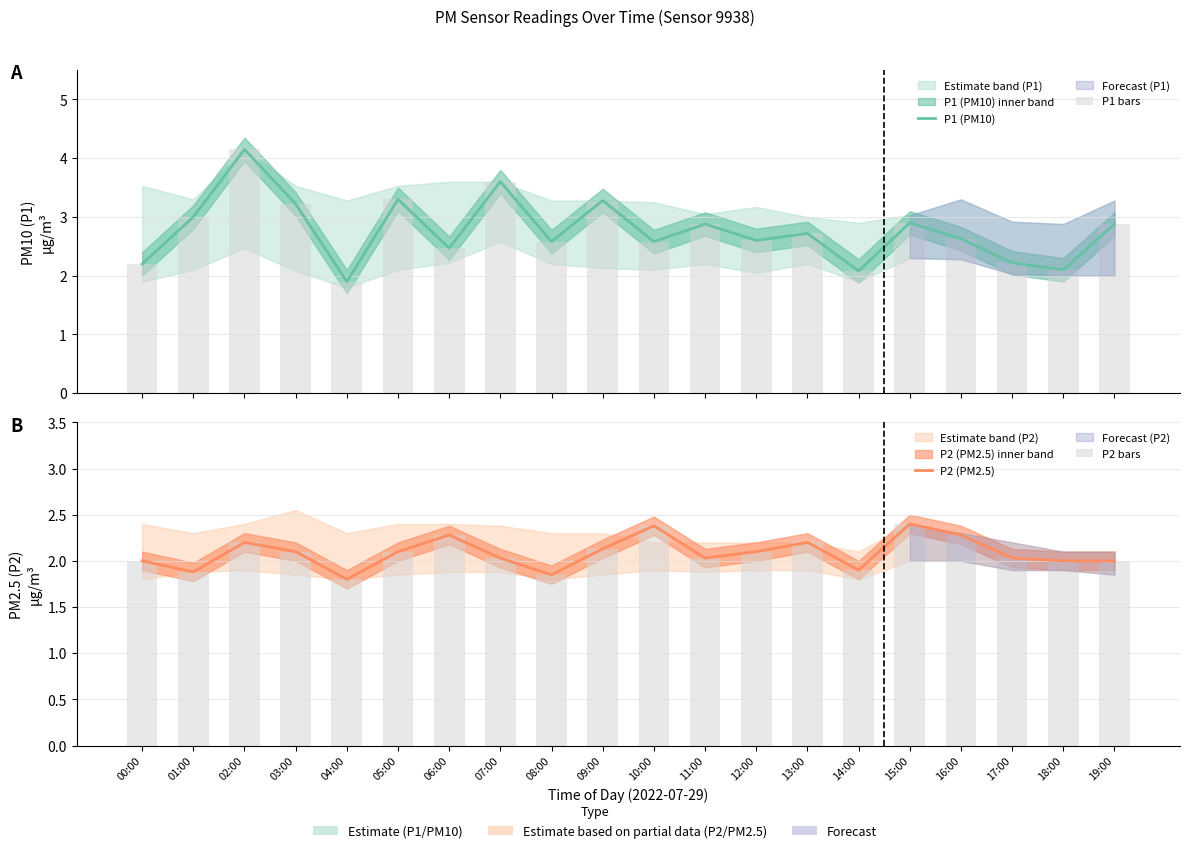

True or false: P1 bars has a value of 2.6 at 12:00.

True